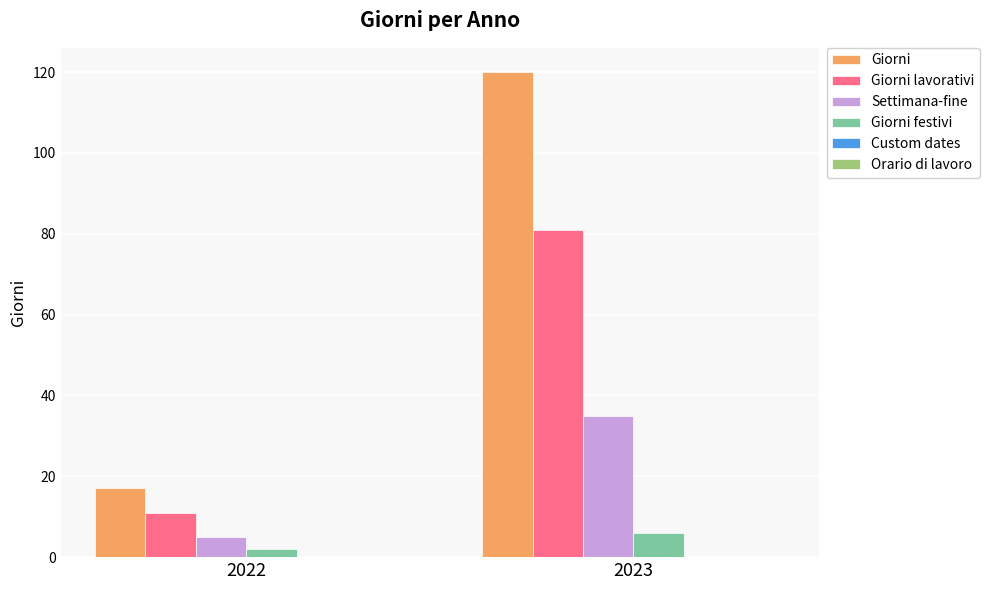

Reading left to right, list all the values displayed in this chart.

Giorni: 17	120
Giorni lavorativi: 11	81
Settimana-fine: 5	35
Giorni festivi: 2	6